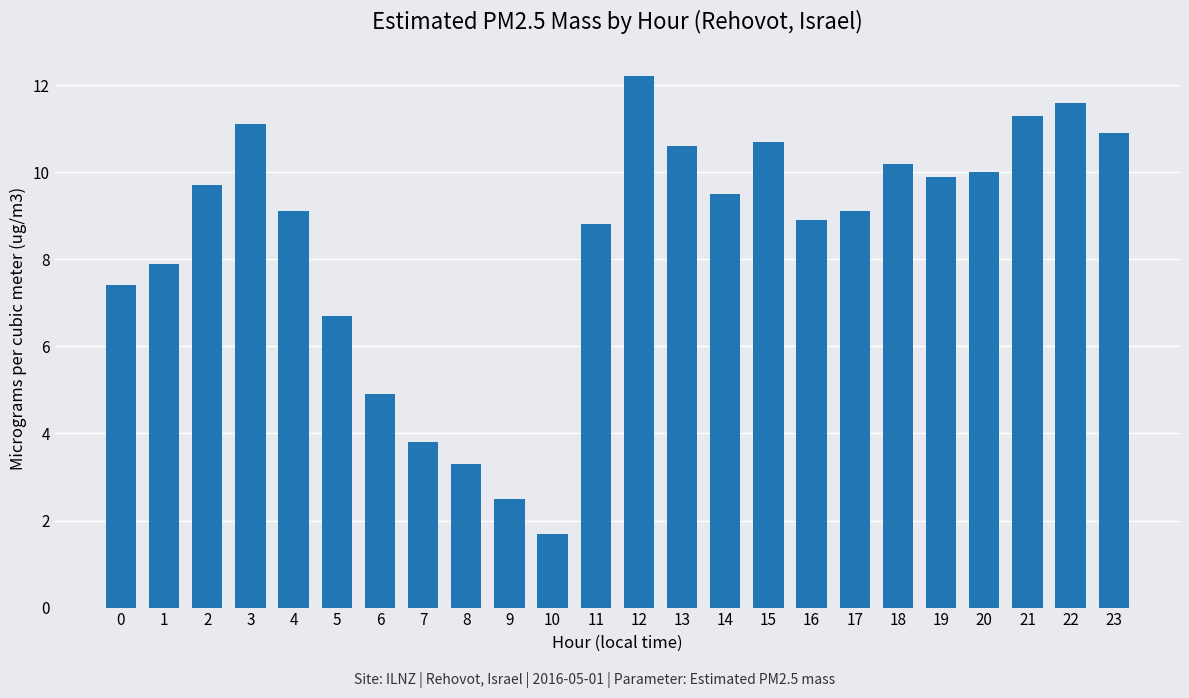

What is the ratio of the value at 14 to the value at 17?

1.0